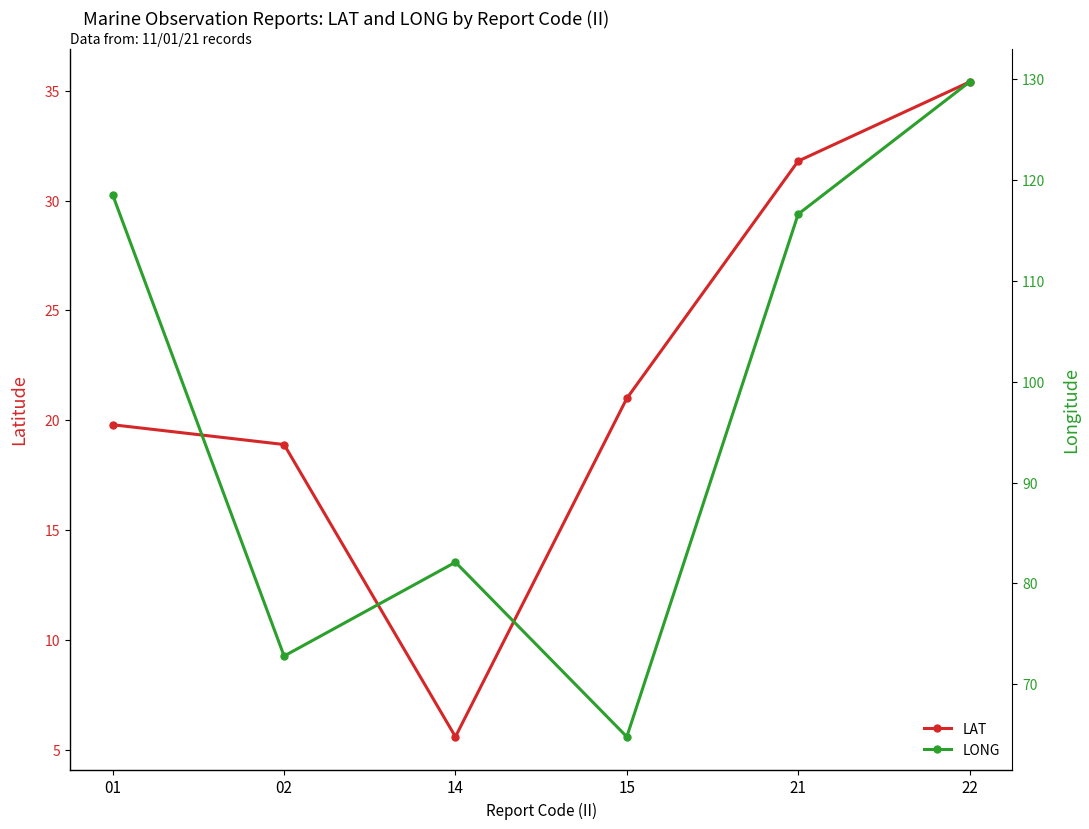

True or false: LONG and LAT intersect in this chart.

False